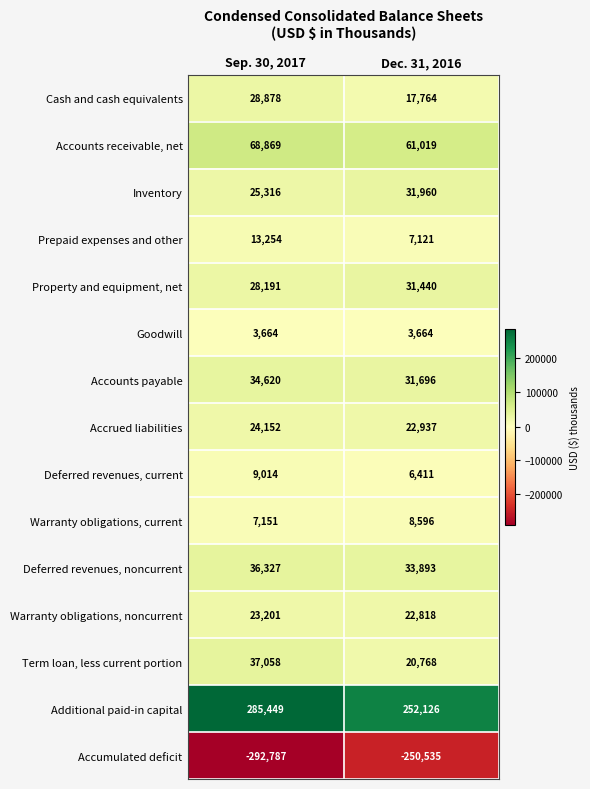

At which label is Additional paid-in capital closest to 268787?

Dec. 31, 2016